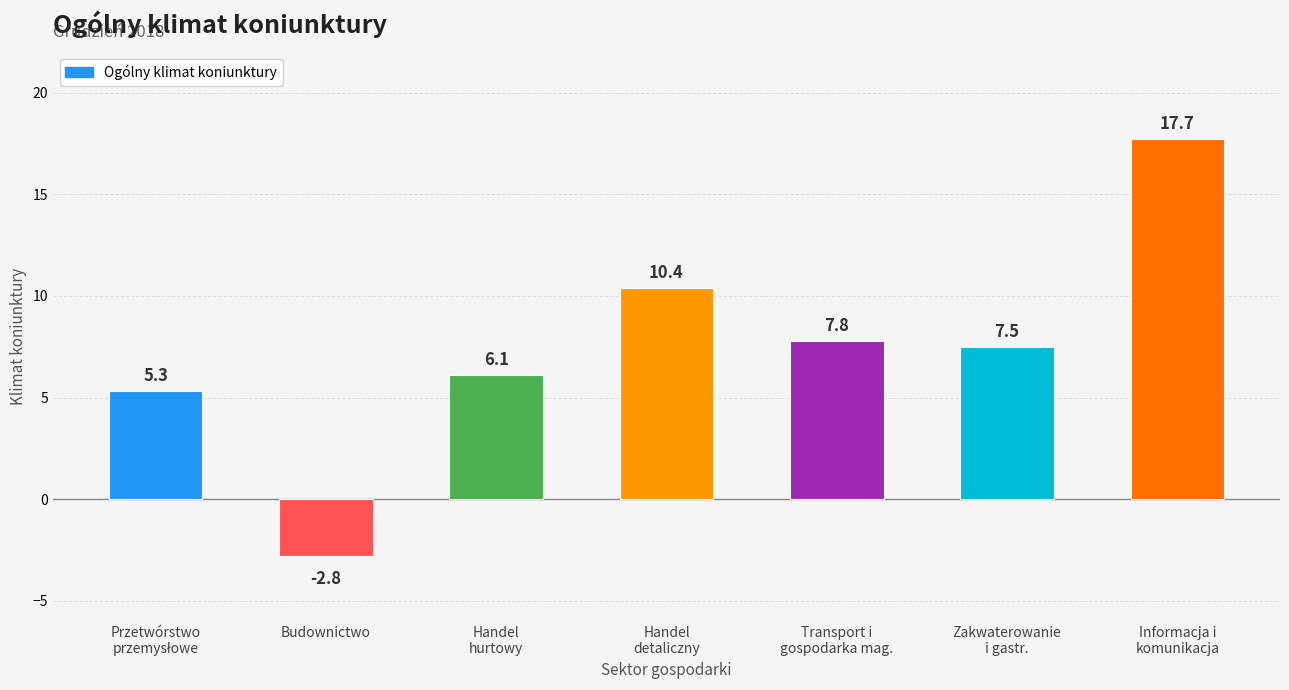

How many values are above zero?

6